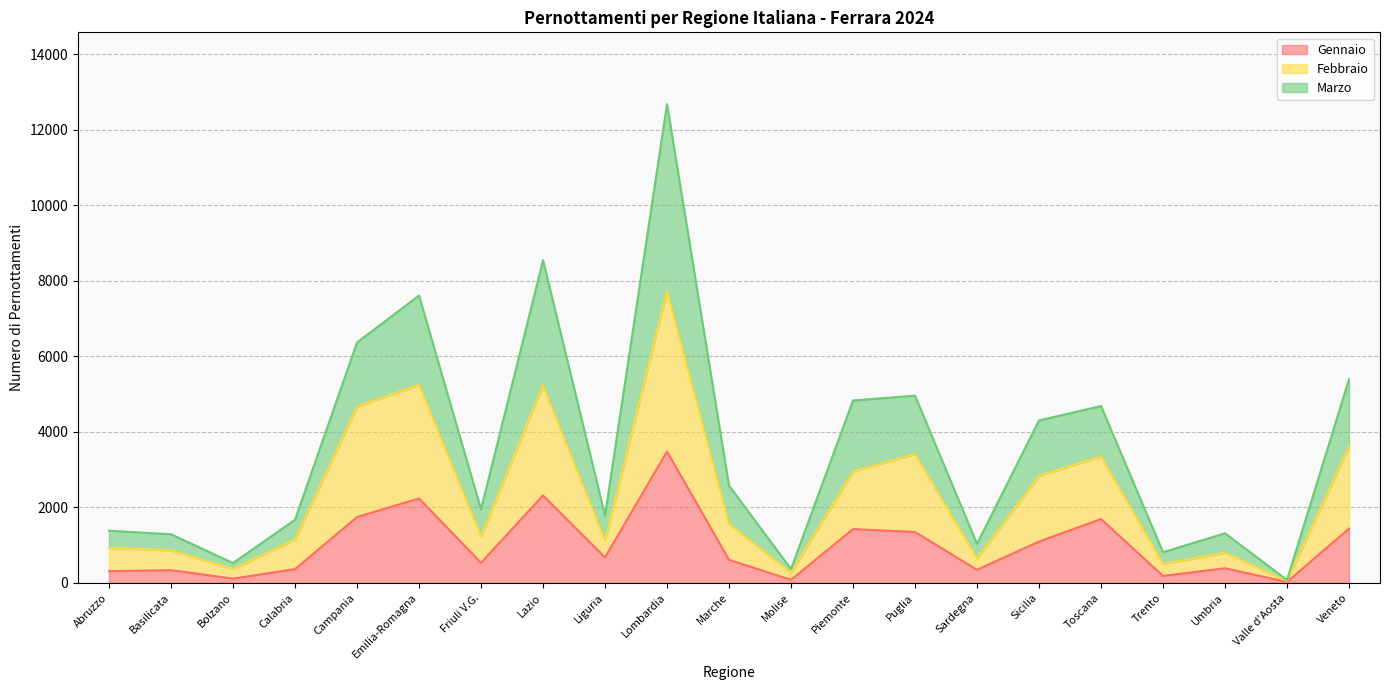

What is the label of the 19th point from the left?

Umbria